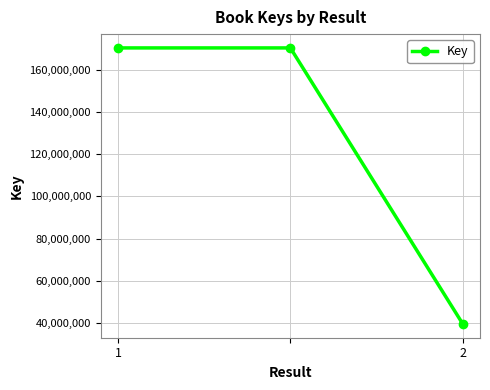

What is the sum of all values?

380089027